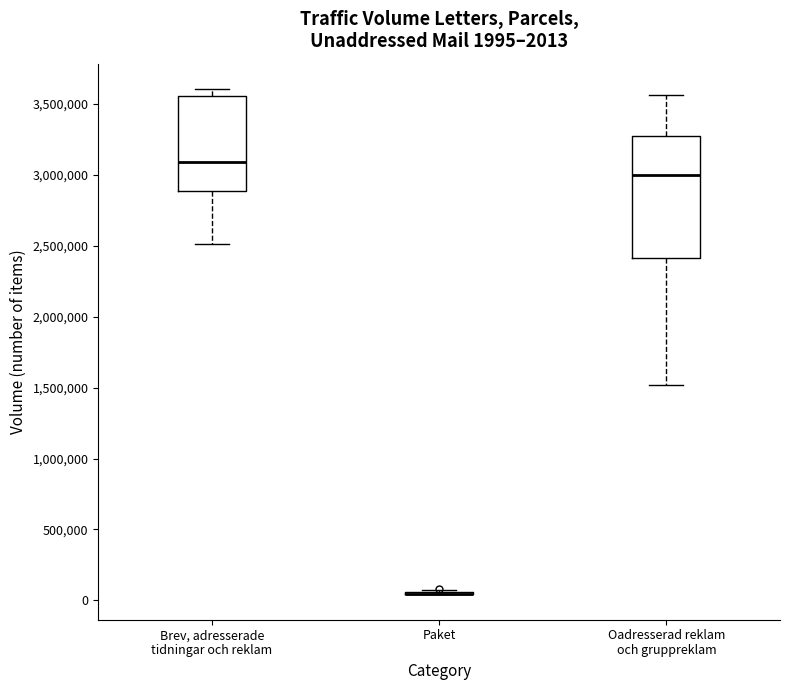

Which box is the tallest, from its lower edge to its upper edge?

Oadresserad reklam och gruppreklam